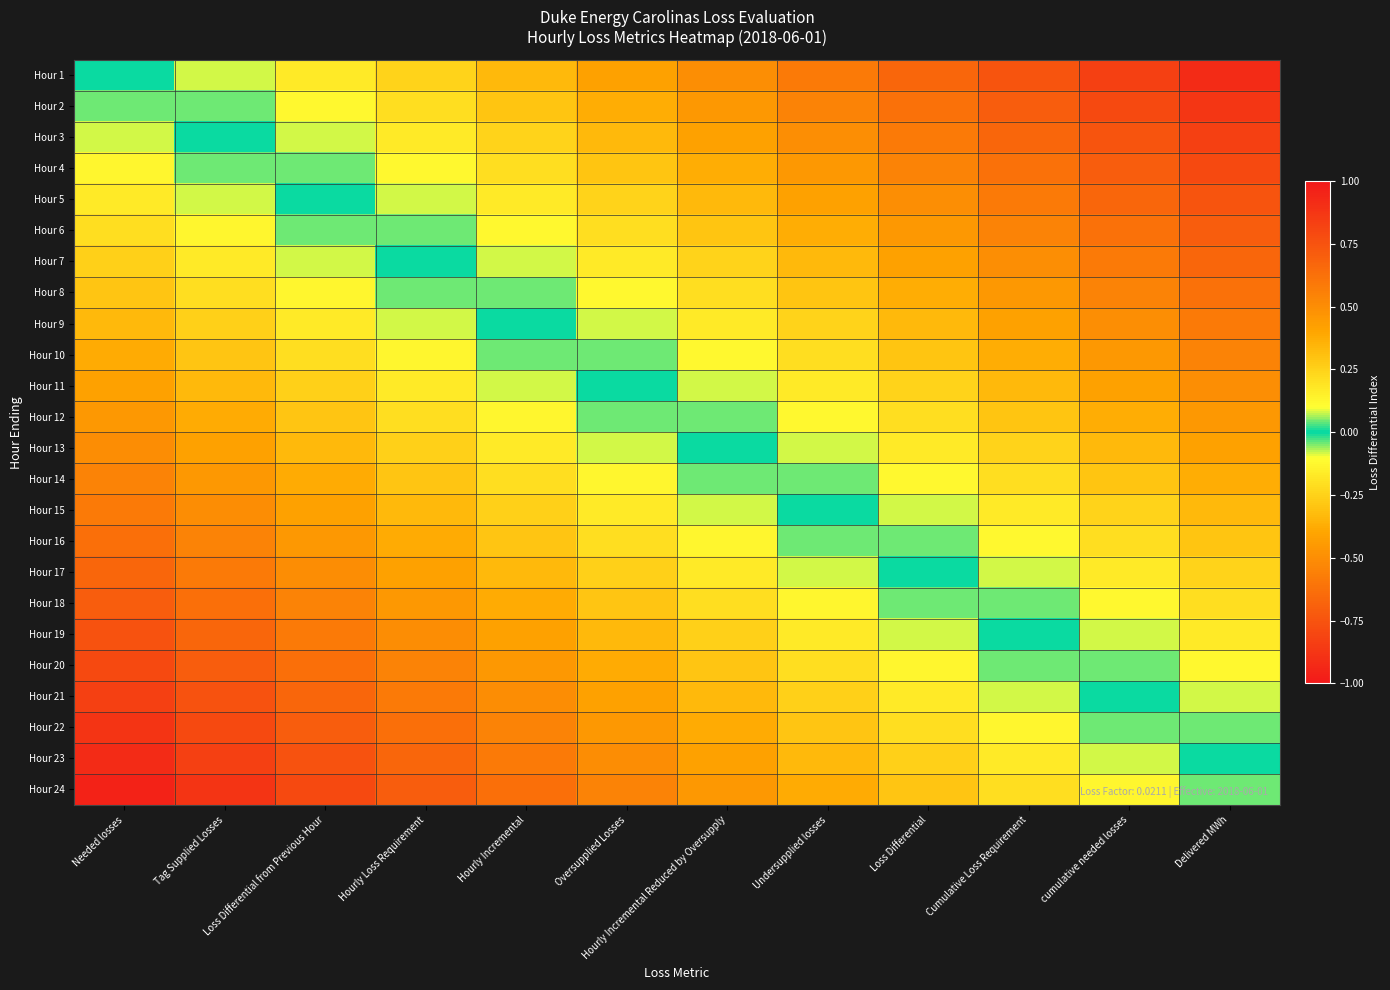

At how many categories does at least one series exceed 0?

12